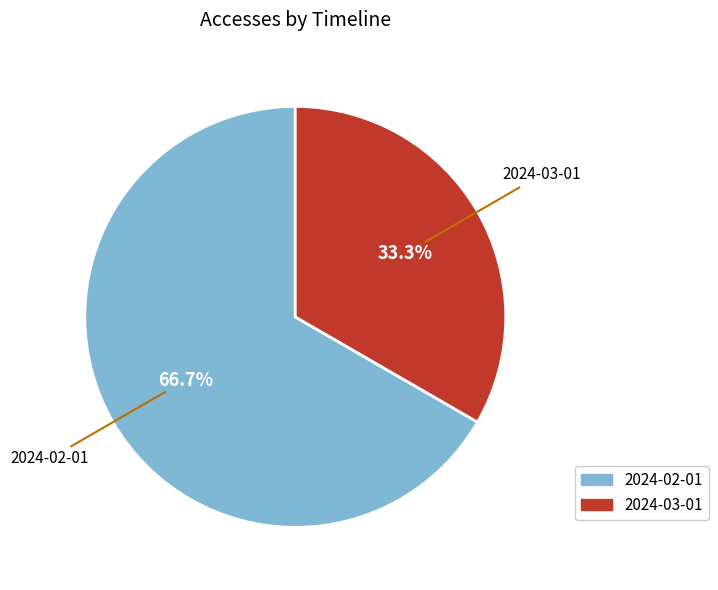

To the nearest percent, what is the average slice percentage?

50%